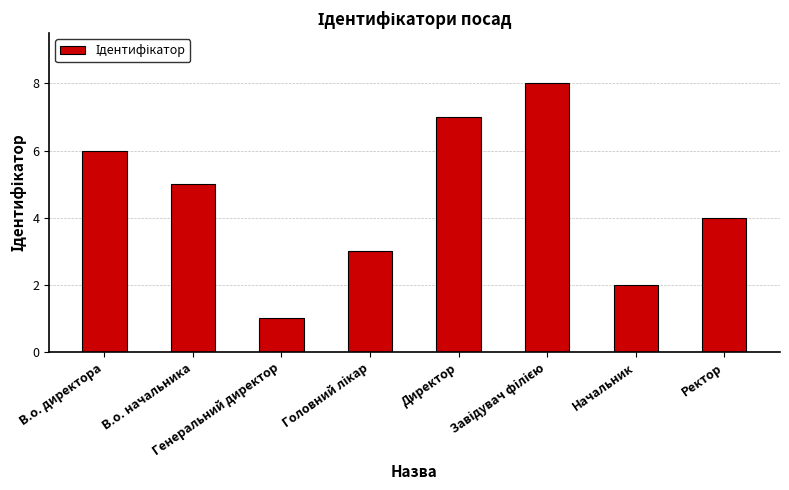

What is the maximum value shown in the chart?

8